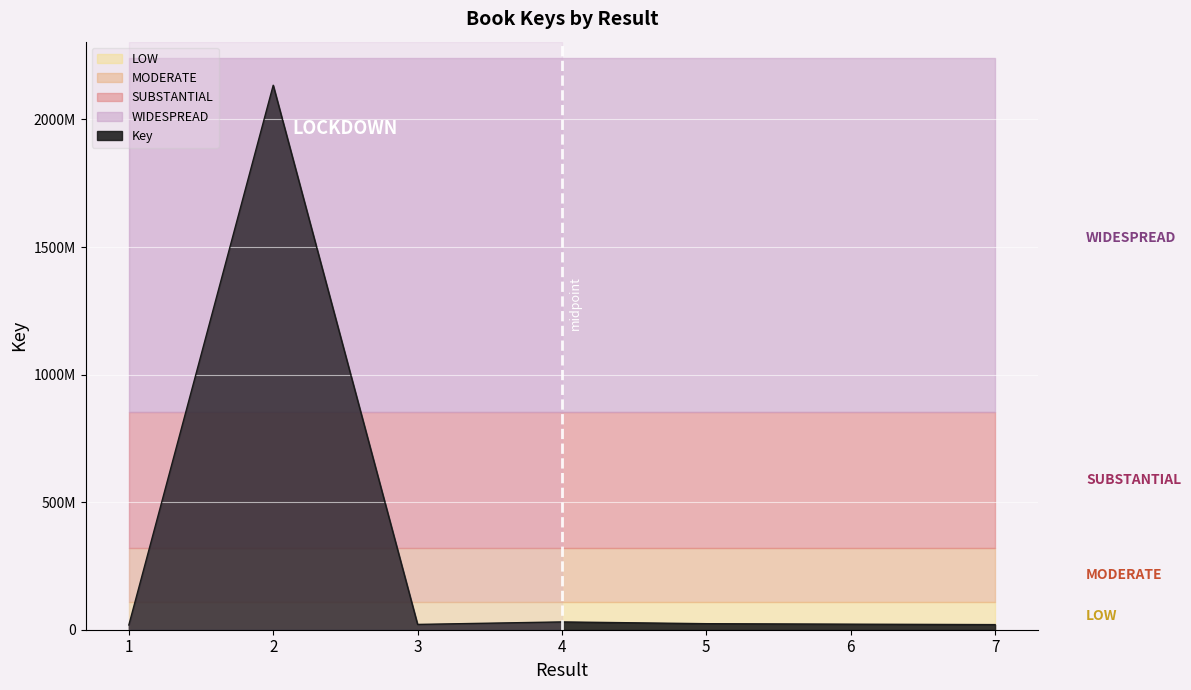

What is the ratio of the value at 4 to the value at 1?

1.6